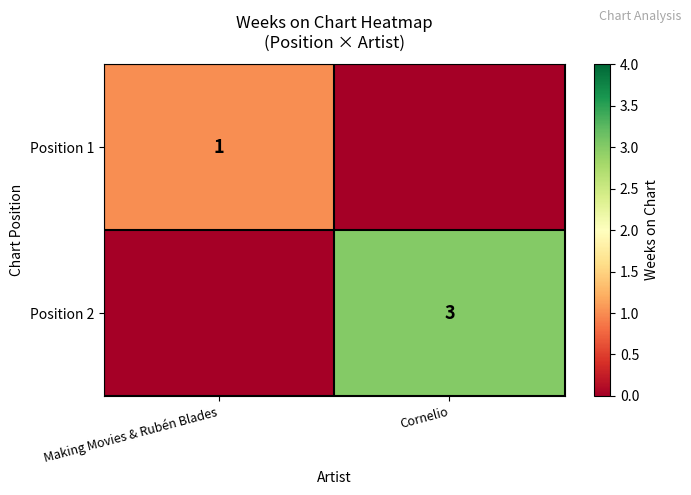

What is the total value across all series at Making Movies & Rubén Blades?

1